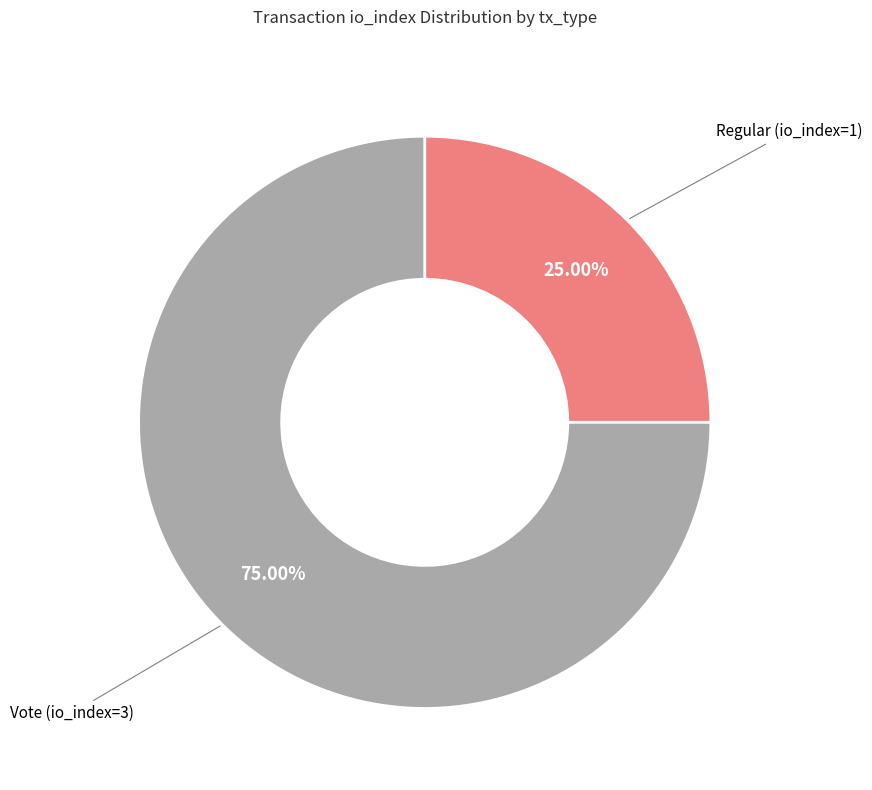

To the nearest percent, what is the average slice percentage?

50%